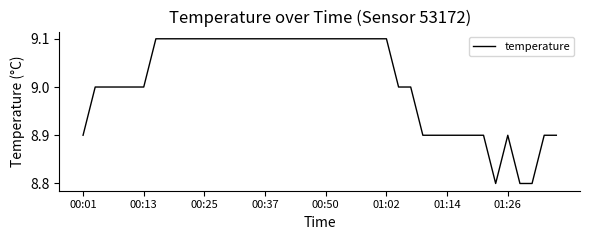

What is the difference between the maximum and minimum values?

0.3